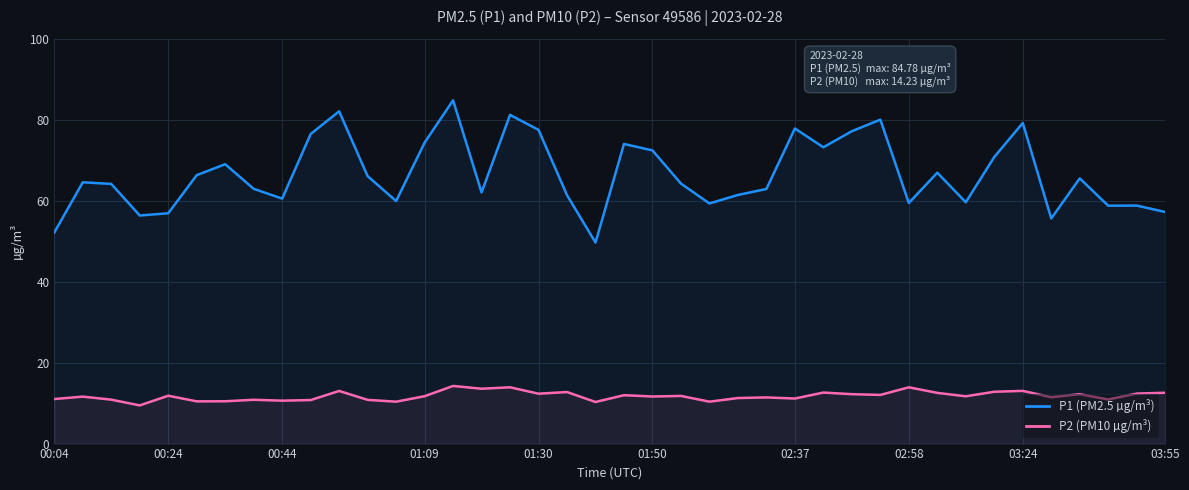

Rank the series by their maximum value, from highest to lowest.

P1 (PM2.5 µg/m³), P2 (PM10 µg/m³)